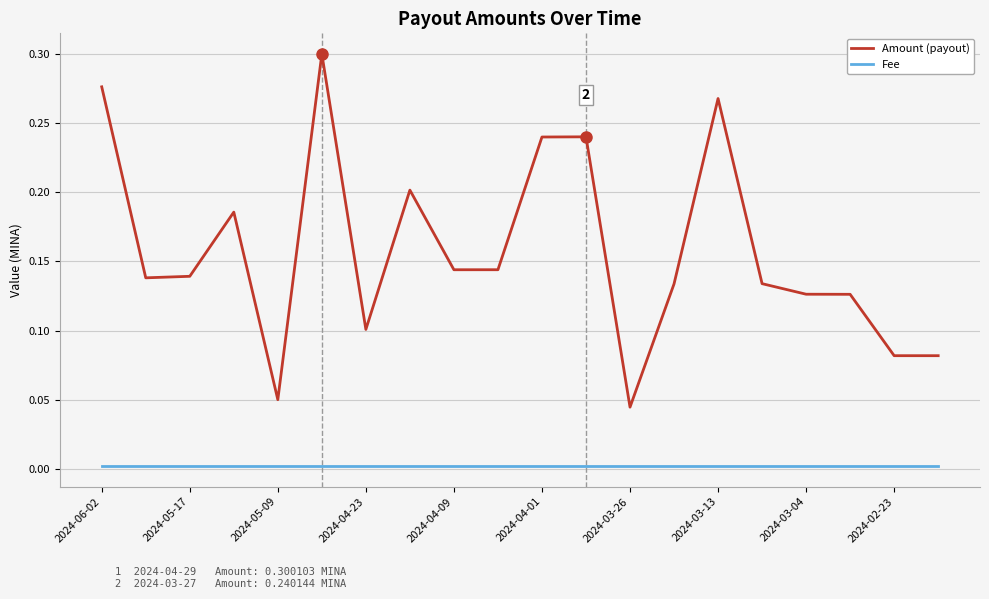

True or false: Amount (payout) and Fee cross at least once.

False